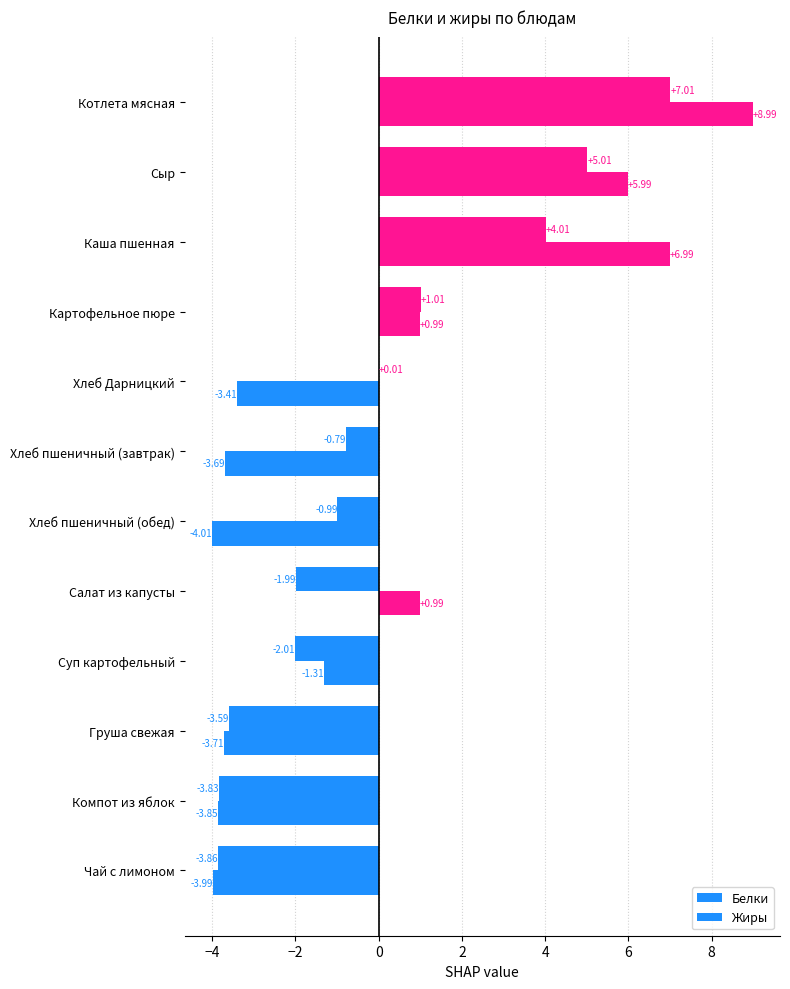

How many data points in Белки are above 0?

5